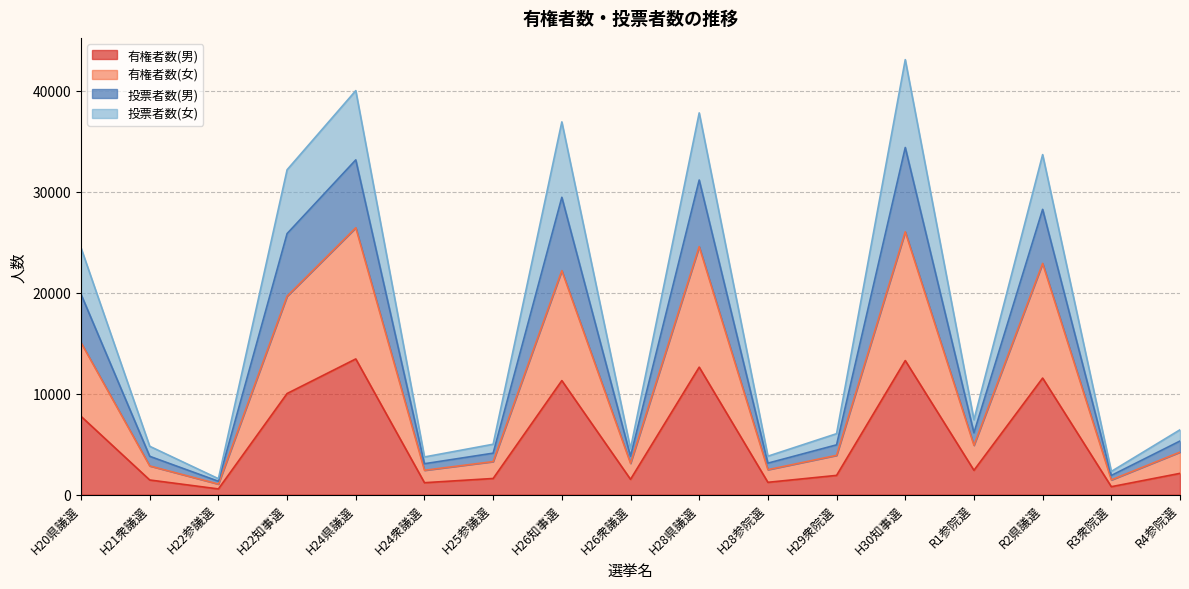

What is the total value across all series at H21衆議選?

4793.0